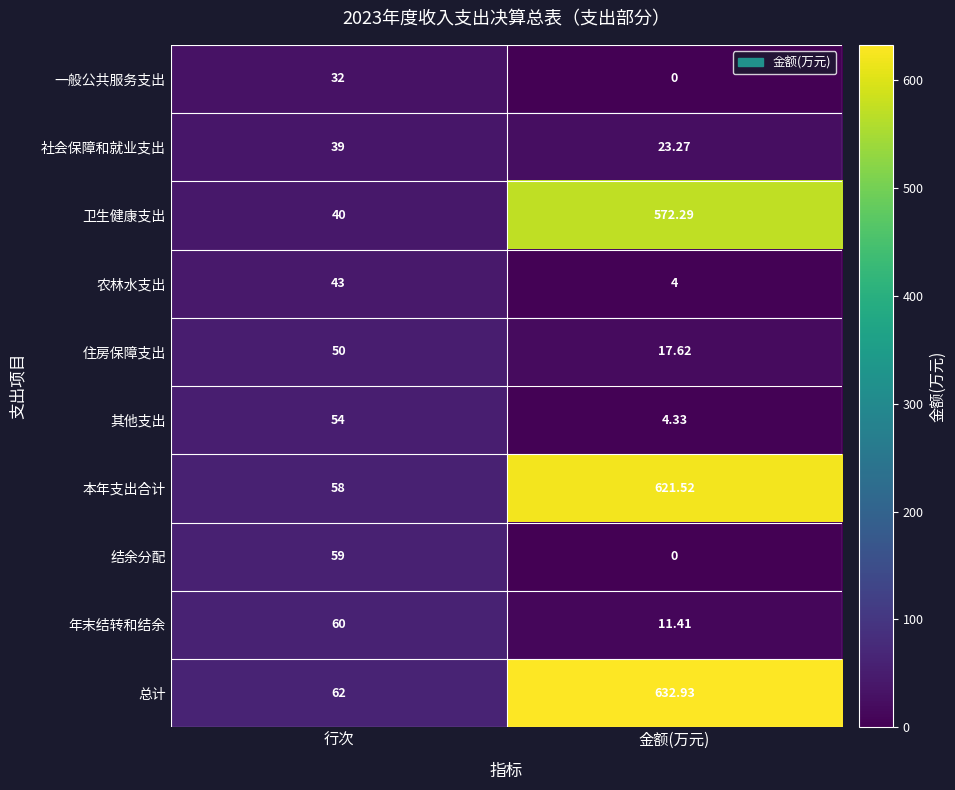

At 行次, list the series in order from smallest to largest.

一般公共服务支出, 社会保障和就业支出, 卫生健康支出, 农林水支出, 住房保障支出, 其他支出, 本年支出合计, 结余分配, 年末结转和结余, 总计